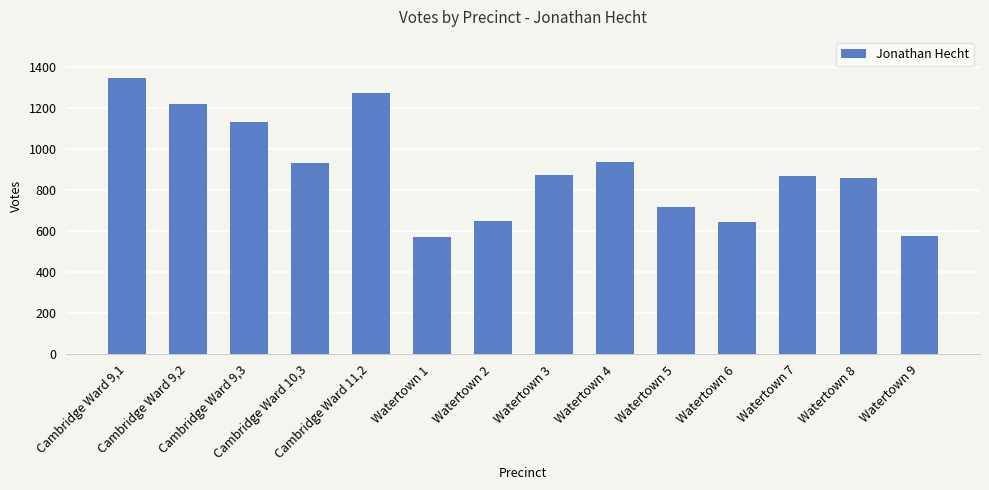

What is the difference between the maximum and minimum values?

772